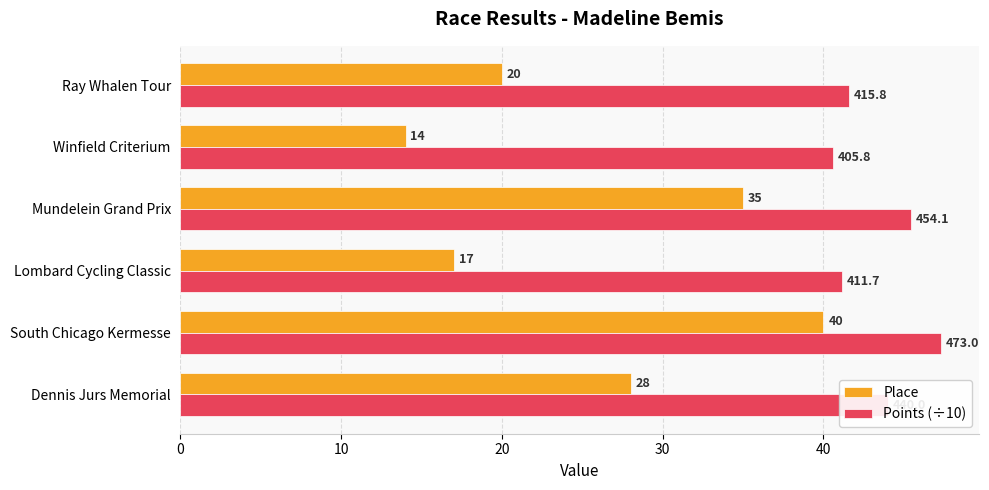

What is the greatest value displayed?

47.3